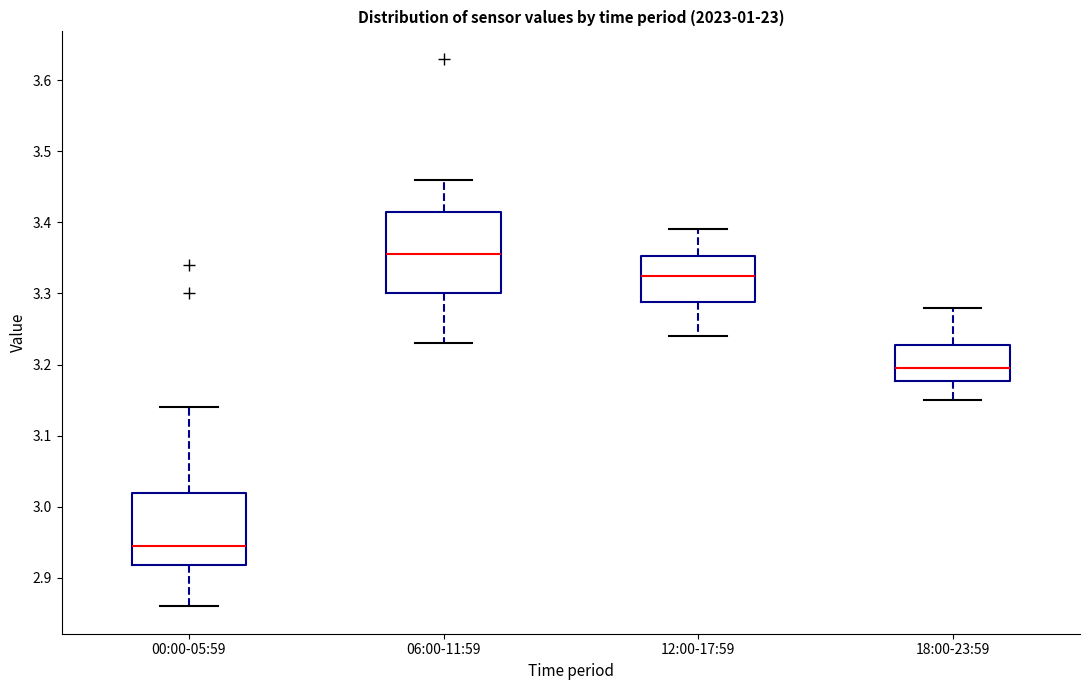

Reading left to right, transcribe this box plot: for each box, give where its median line is, the range the box spans, and where its two whiskers end, as read against the y-axis. The values are not printed on the chart, so give them approximately, as read against the axis.

00:00-05:59: median 2.95, box 2.92 to 3.02, whiskers 2.86 to 3.14
06:00-11:59: median 3.36, box 3.30 to 3.42, whiskers 3.23 to 3.46
12:00-17:59: median 3.33, box 3.29 to 3.35, whiskers 3.24 to 3.39
18:00-23:59: median 3.20, box 3.18 to 3.23, whiskers 3.15 to 3.28